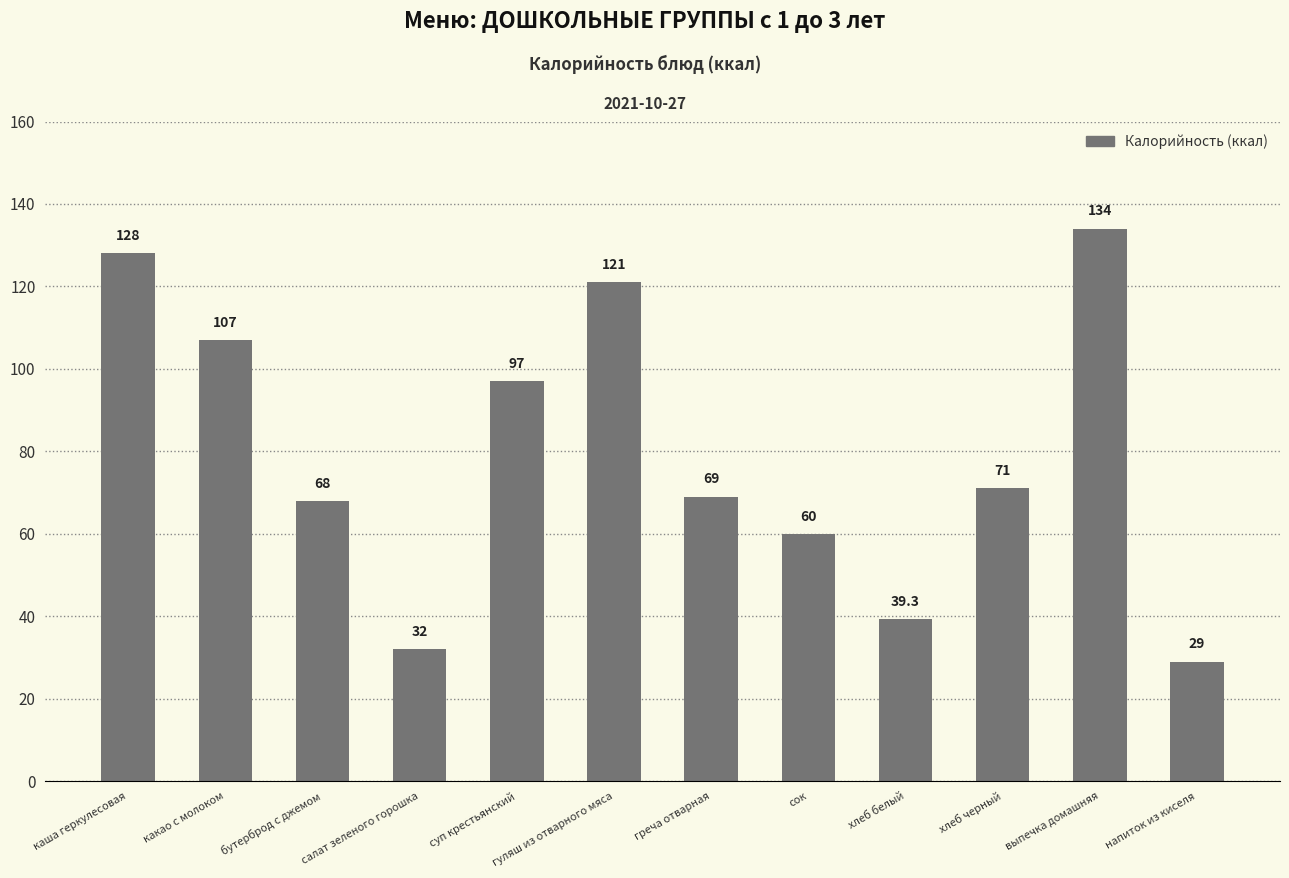

Which label corresponds to the largest value in the chart?

выпечка домашняя